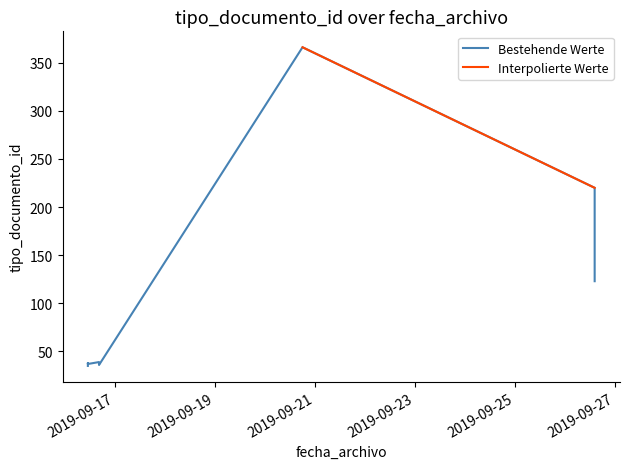

Is it true that the value at 2019-09-26 14:20:04 is 328?

False